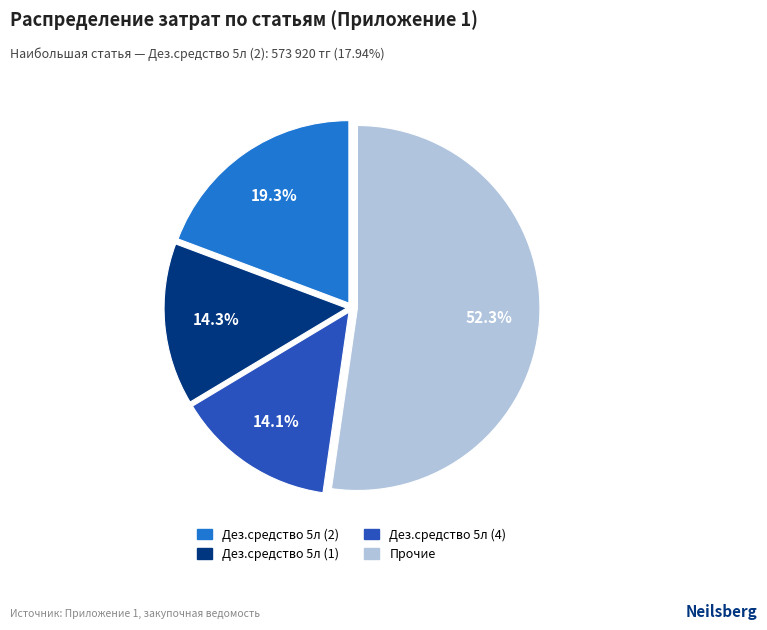

How many slices are in this pie chart?

4